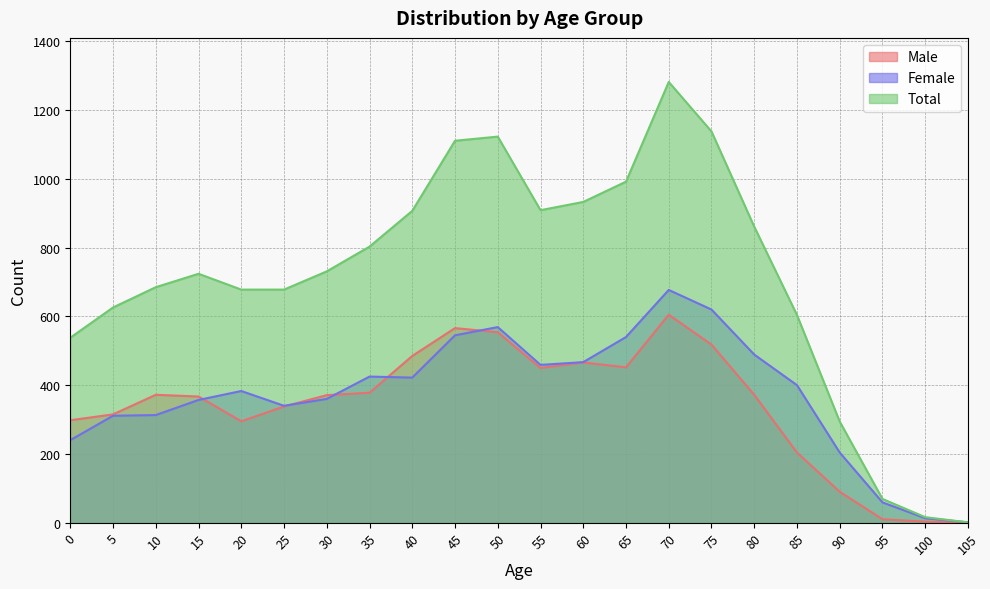

What is the value of the Female point at the 6th from the left?

340